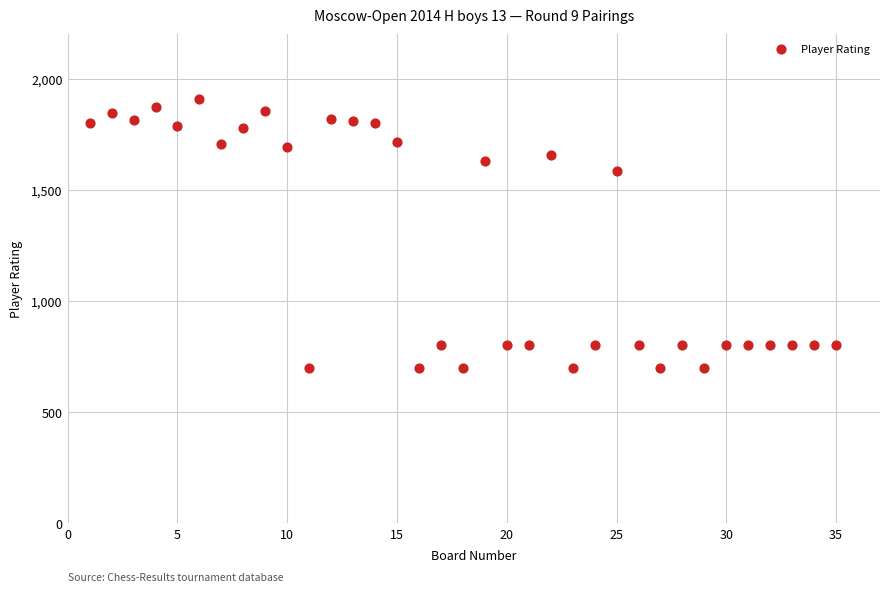

What Y value in the scatter plot is closest to 1303?

1584